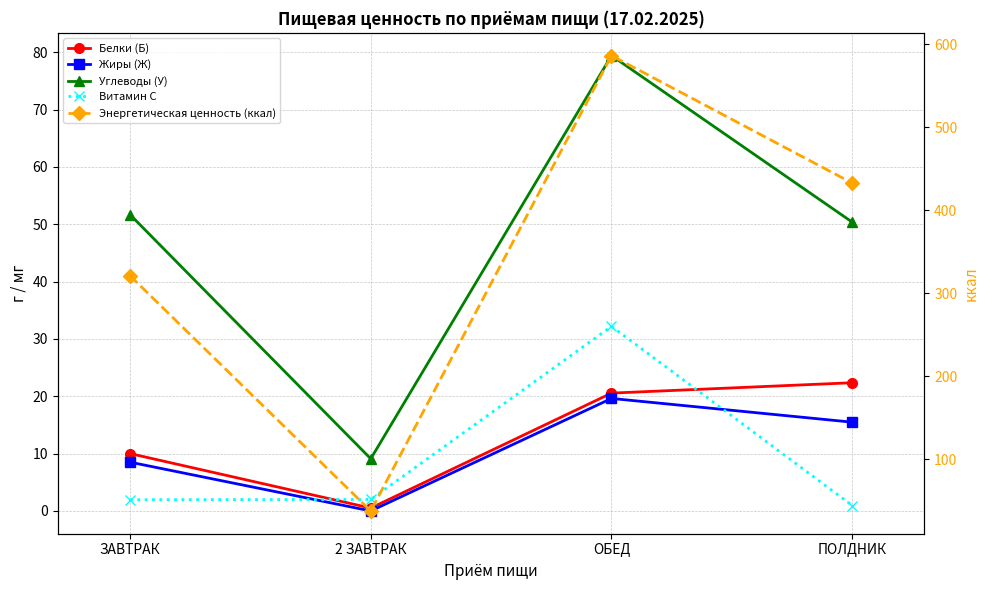

Rank the categories by Белки (Б) value from highest to lowest.

ПОЛДНИК, ОБЕД, ЗАВТРАК, 2 ЗАВТРАК